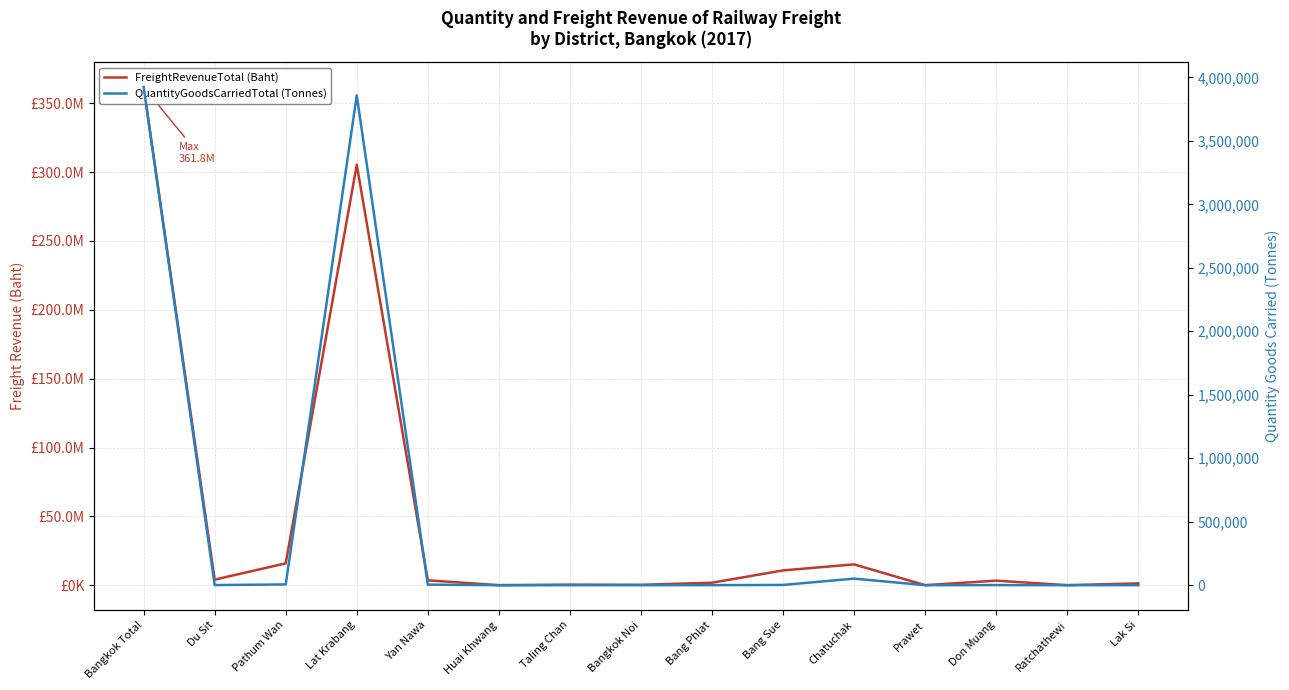

Reading left to right, transcribe all the data shown in this chart.

FreightRevenueTotal (Baht): Bangkok Total=361841141	Du Sit=4056324	Pathum Wan=15850178	Lat Krabang=305439675	Yan Nawa=3534524	Huai Khwang=11307	Taling Chan=387344	Bangkok Noi=271904	Bang Phlat=1792482	Bang Sue=10739719	Chatuchak=15116548	Prawet=10695	Don Muang=3295304	Ratchathewi=15310	Lak Si=1319827
QuantityGoodsCarriedTotal (Tonnes): Bangkok Total=3924337	Du Sit=787	Pathum Wan=5933	Lat Krabang=3858603	Yan Nawa=4206	Huai Khwang=7	Taling Chan=69	Bangkok Noi=50	Bang Phlat=290	Bang Sue=1833	Chatuchak=51553	Prawet=4	Don Muang=681	Ratchathewi=2	Lak Si=320